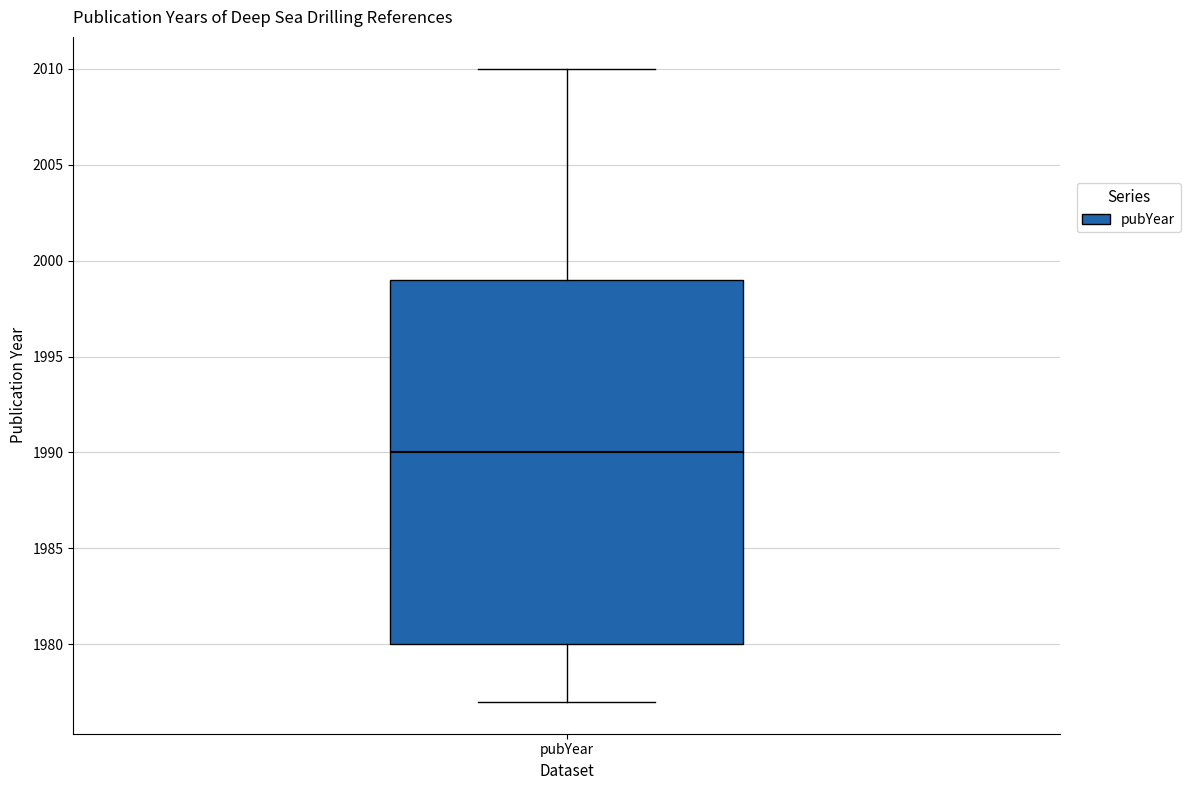

Where is the lower edge of the box for pubYear on the y-axis? The values are not printed on the chart, so give them approximately, as read against the axis.

1980